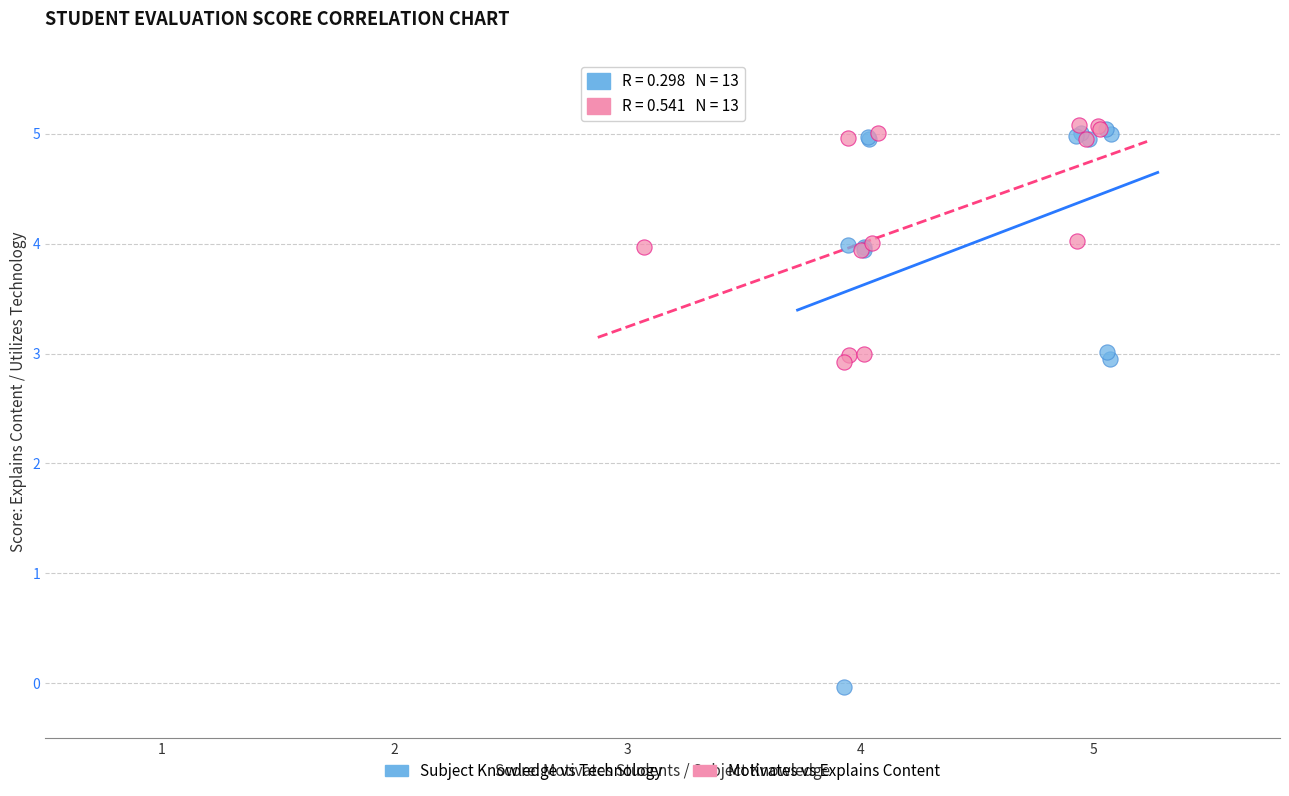

What are all the series names shown in the legend?

Subject Knowledge vs Technology, Motivates vs Explains Content